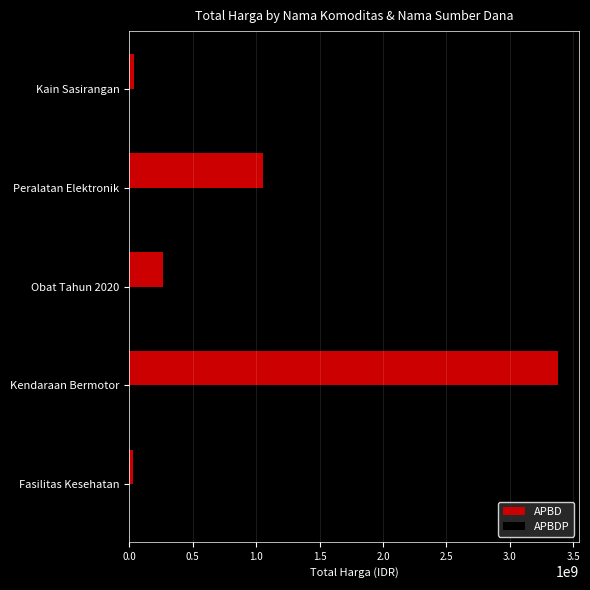

True or false: APBDP has a value of 544456854 at Peralatan Elektronik.

False